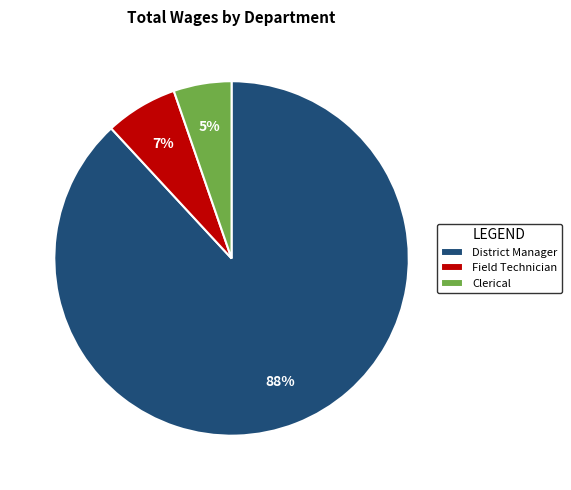

Do Field Technician and Clerical together represent more than half of the pie?

No